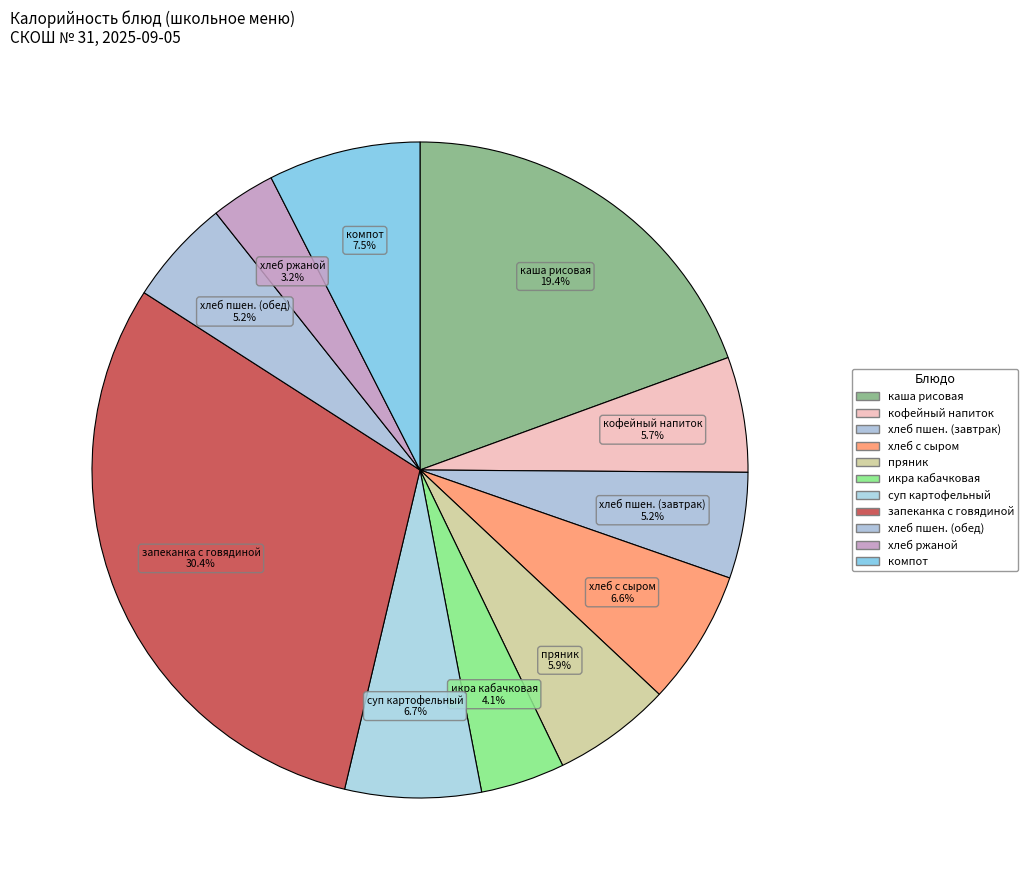

What portion of the pie excludes каша рисовая?

80.6%